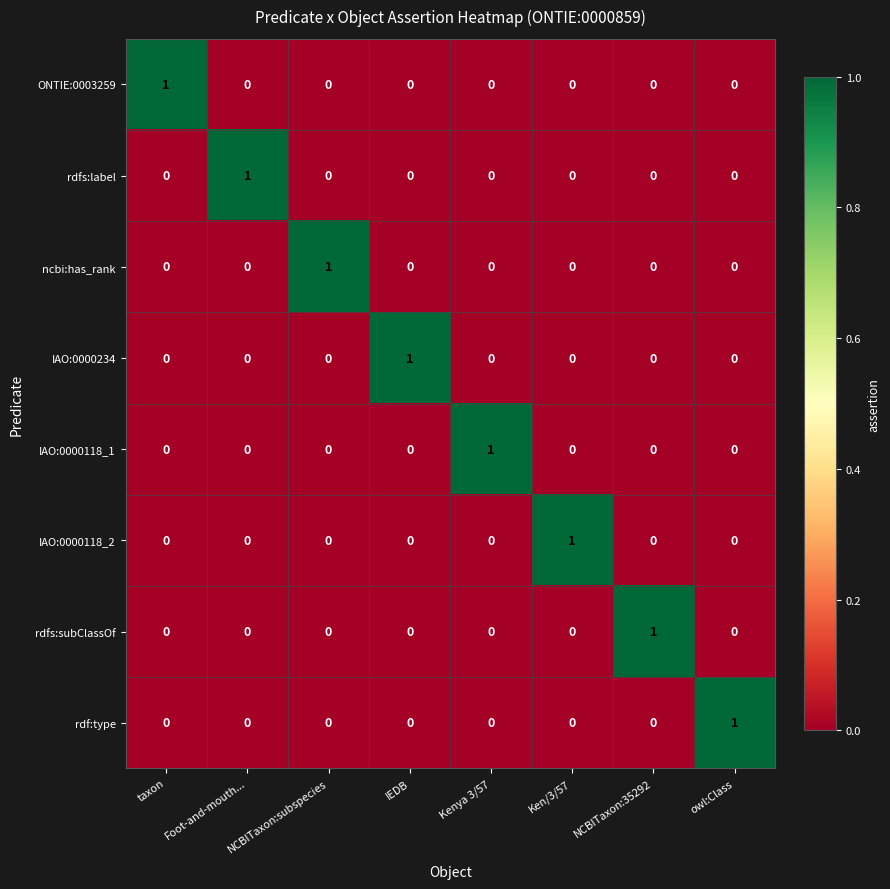

How many data points in rdfs:label are above 0?

1